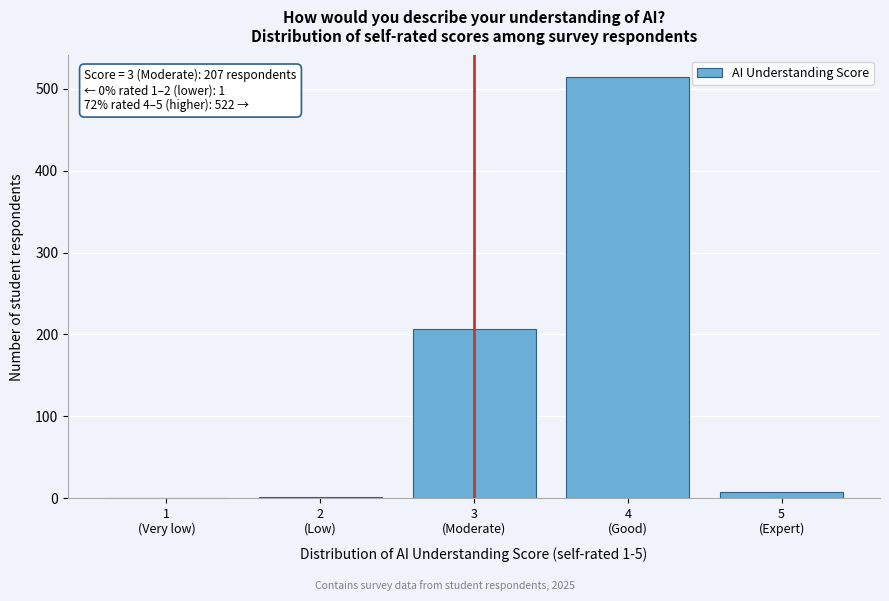

What is the maximum value shown in the chart?

515